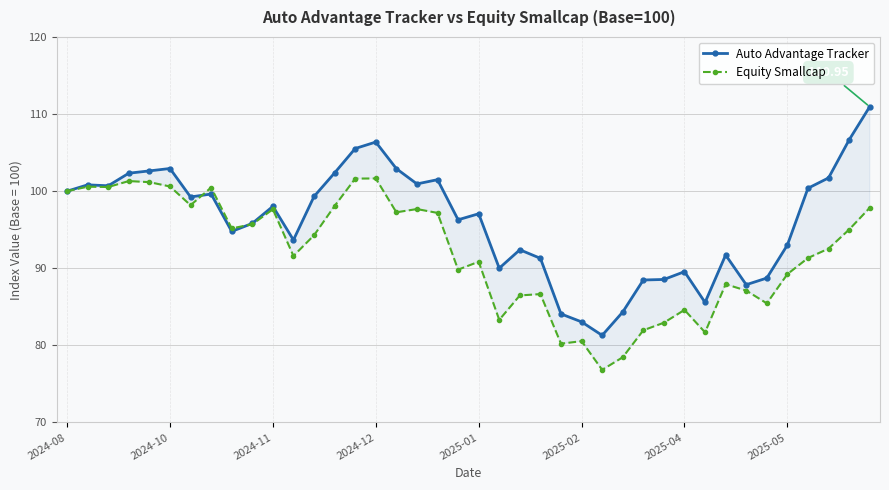

True or false: Equity Smallcap has a value of 89.8 at 19.

True